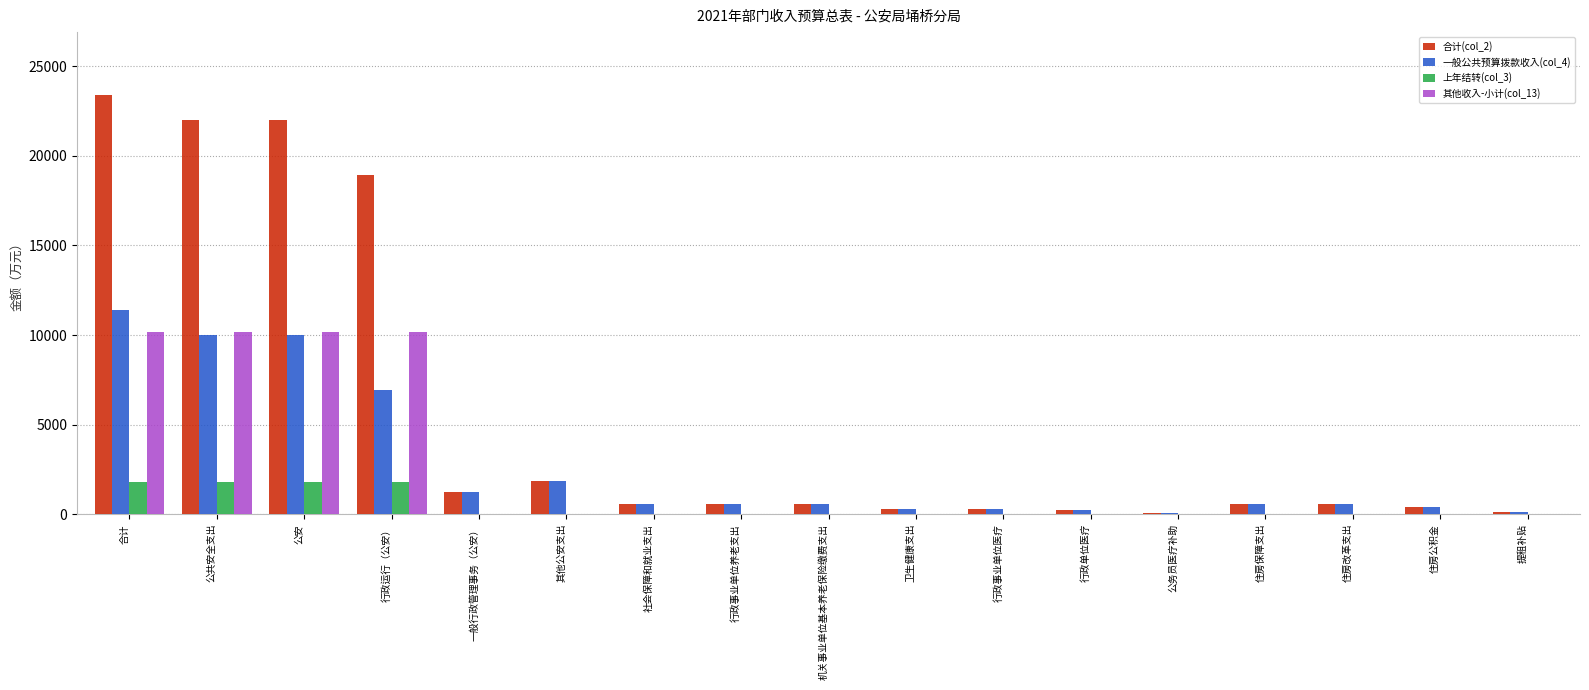

How many data points does each series have?

17